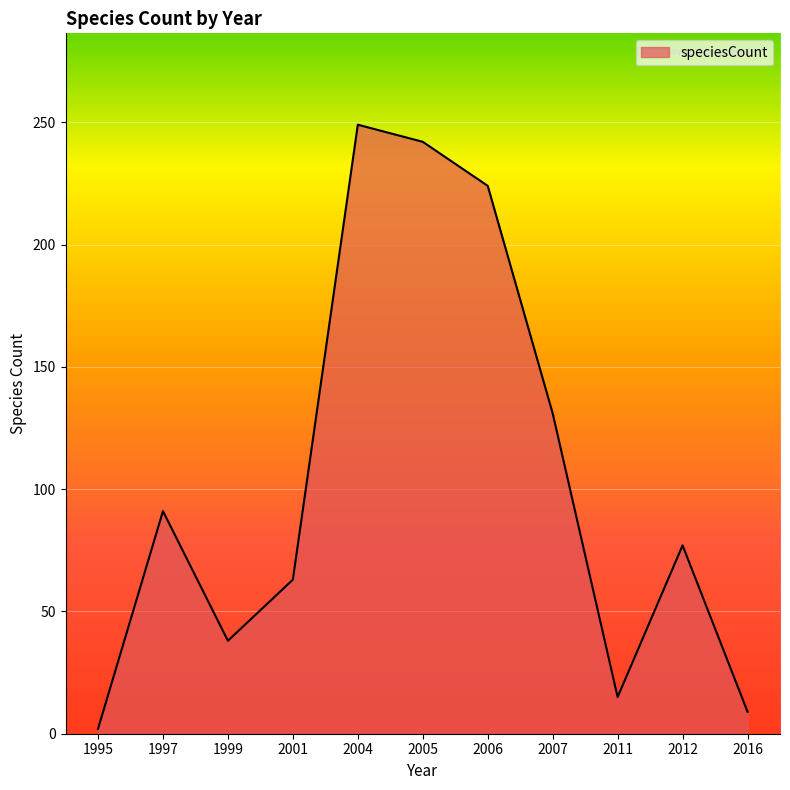

What is the average value?

104